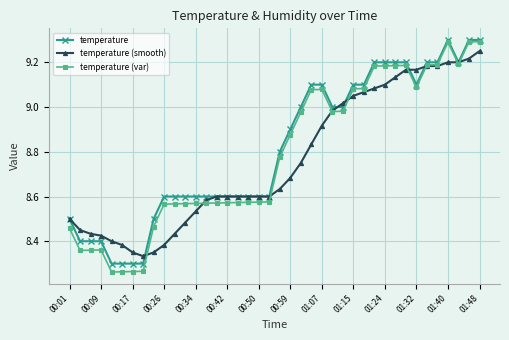

At how many categories does at least one series exceed 8?

40